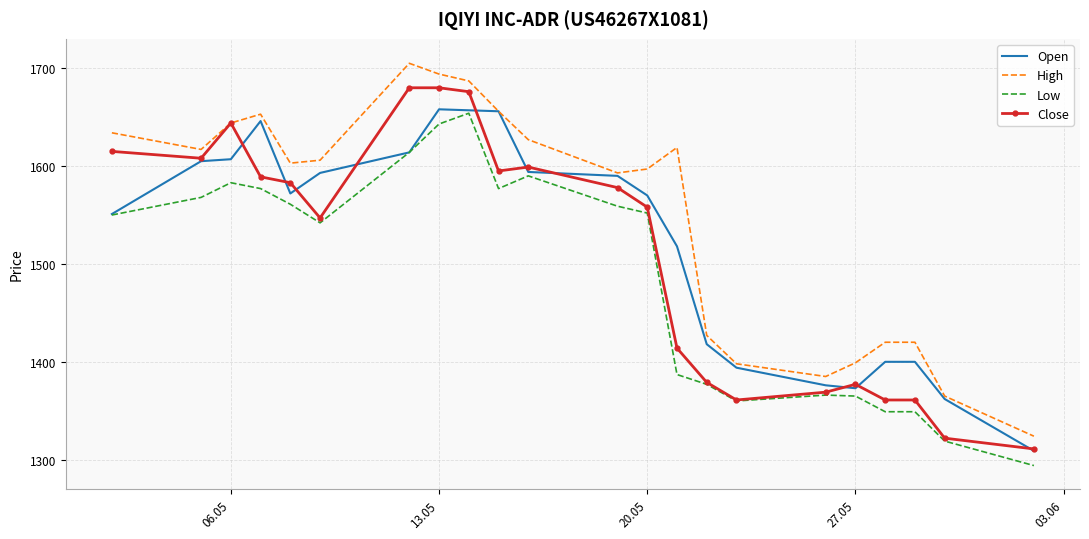

True or false: High and Low intersect in this chart.

False